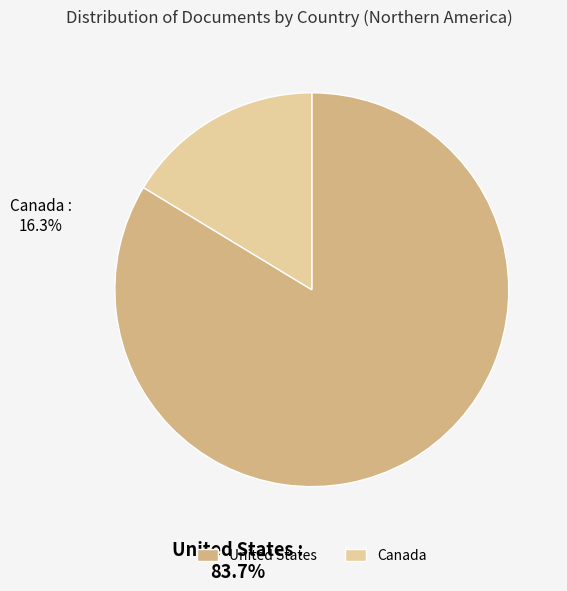

True or false: United States accounts for 71% of the total.

False